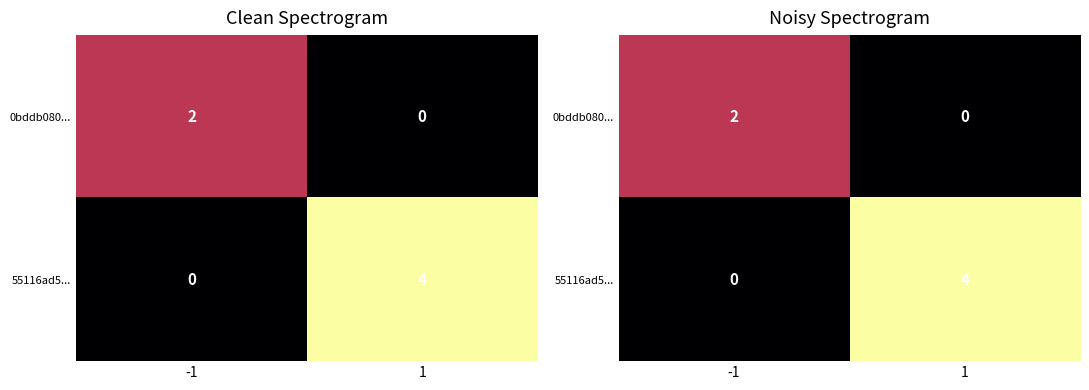

Where is 0bddb080... nearest to the value 1?

-1